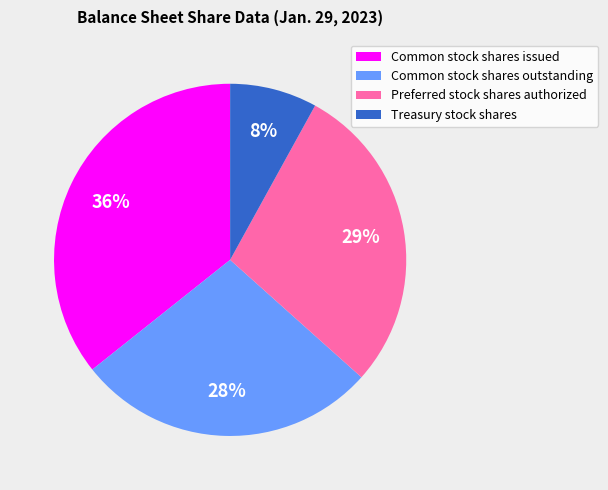

Is there a majority slice in this chart?

No